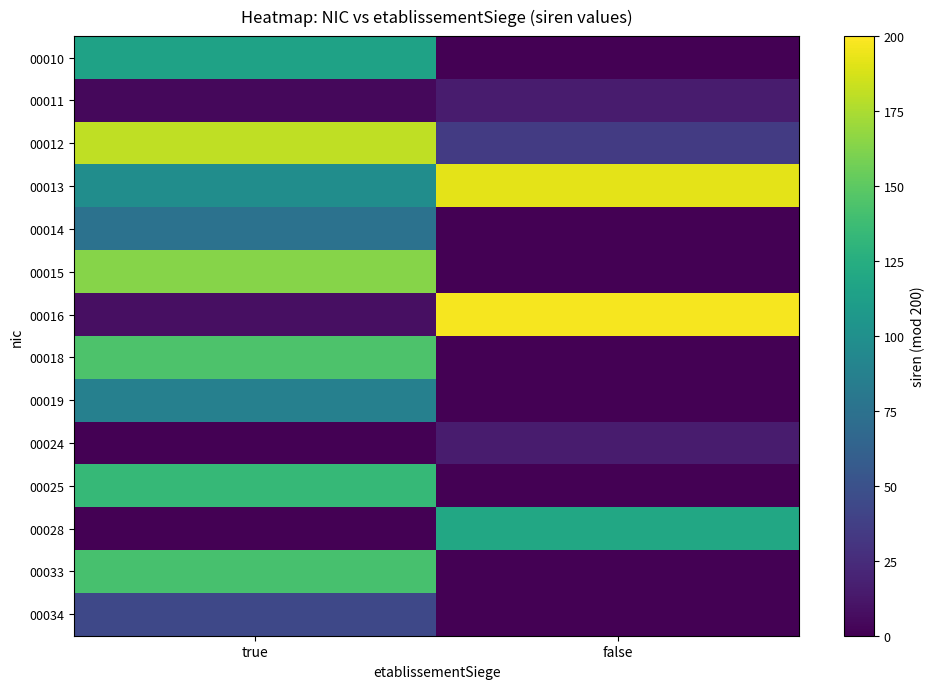

Which category has the highest value across all series?

false